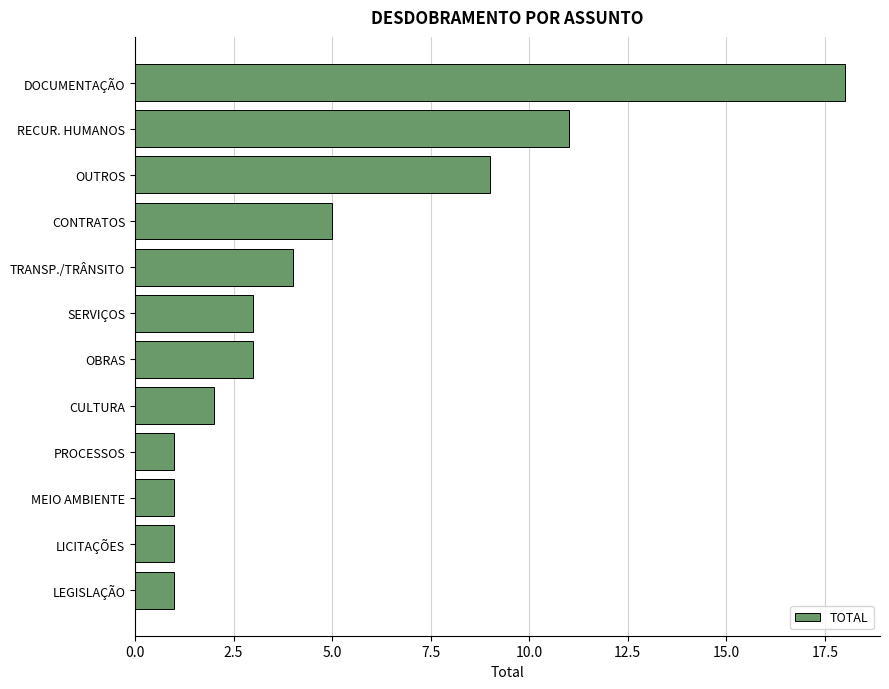

What is the difference between the maximum and minimum values?

17